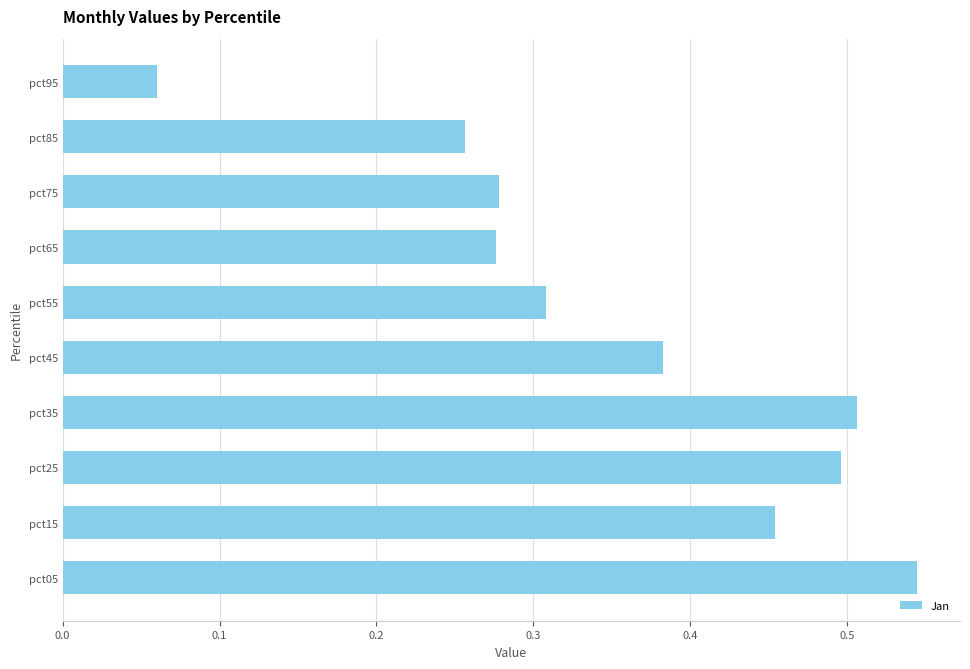

Which has a higher value, pct95 or pct15?

pct15